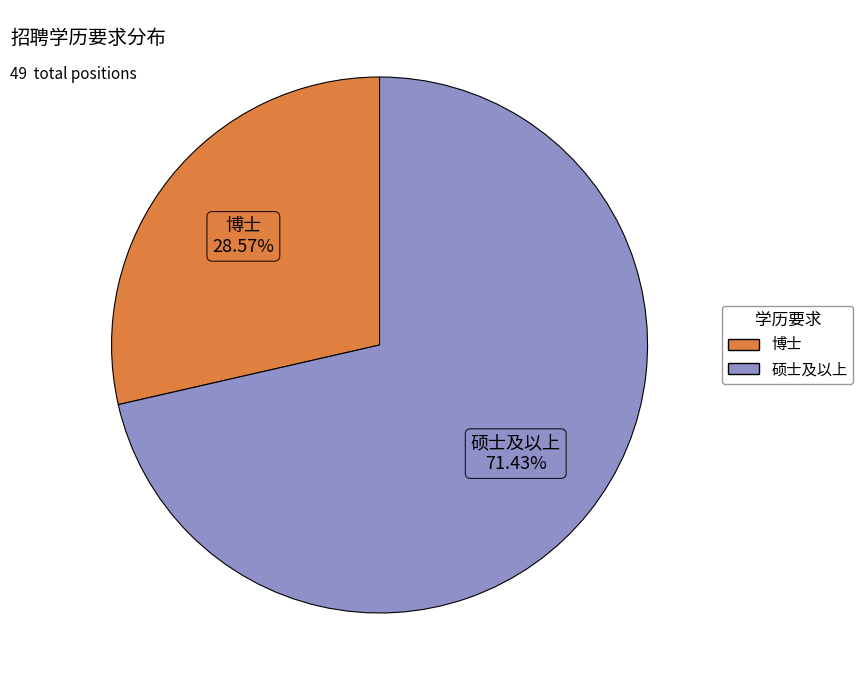

To the nearest percent, what is the difference between the 硕士及以上 and 博士 slice percentages?

43%